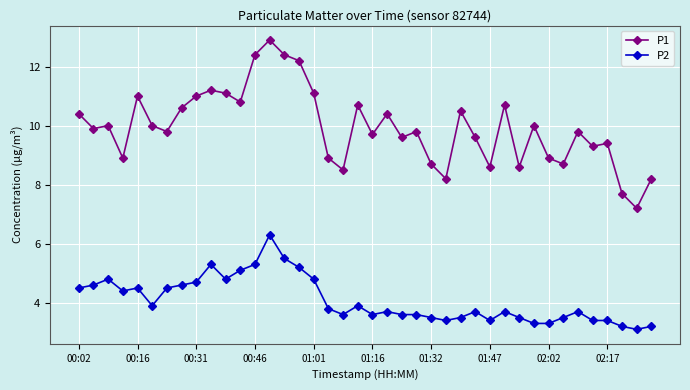

What is the smallest value displayed?

3.1